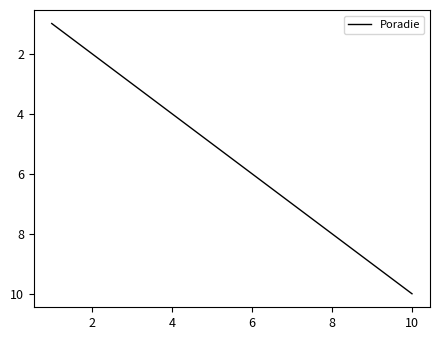

Reading left to right, transcribe all the data shown in this chart.

1	2	3	4	5	6	7	8	9	10